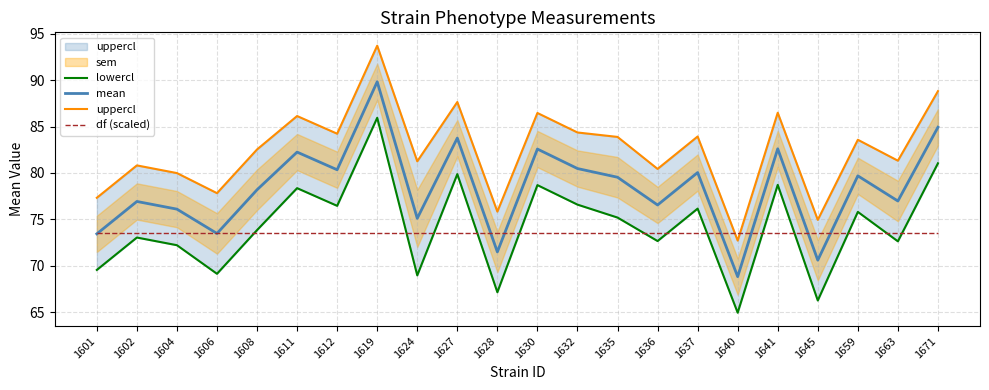

What is the minimum value shown in the chart?

65.0